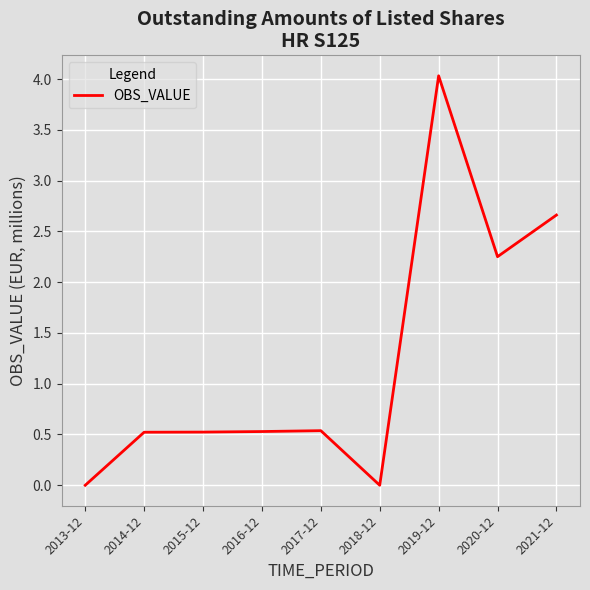

At which label is the value closest to 2?

2020-12